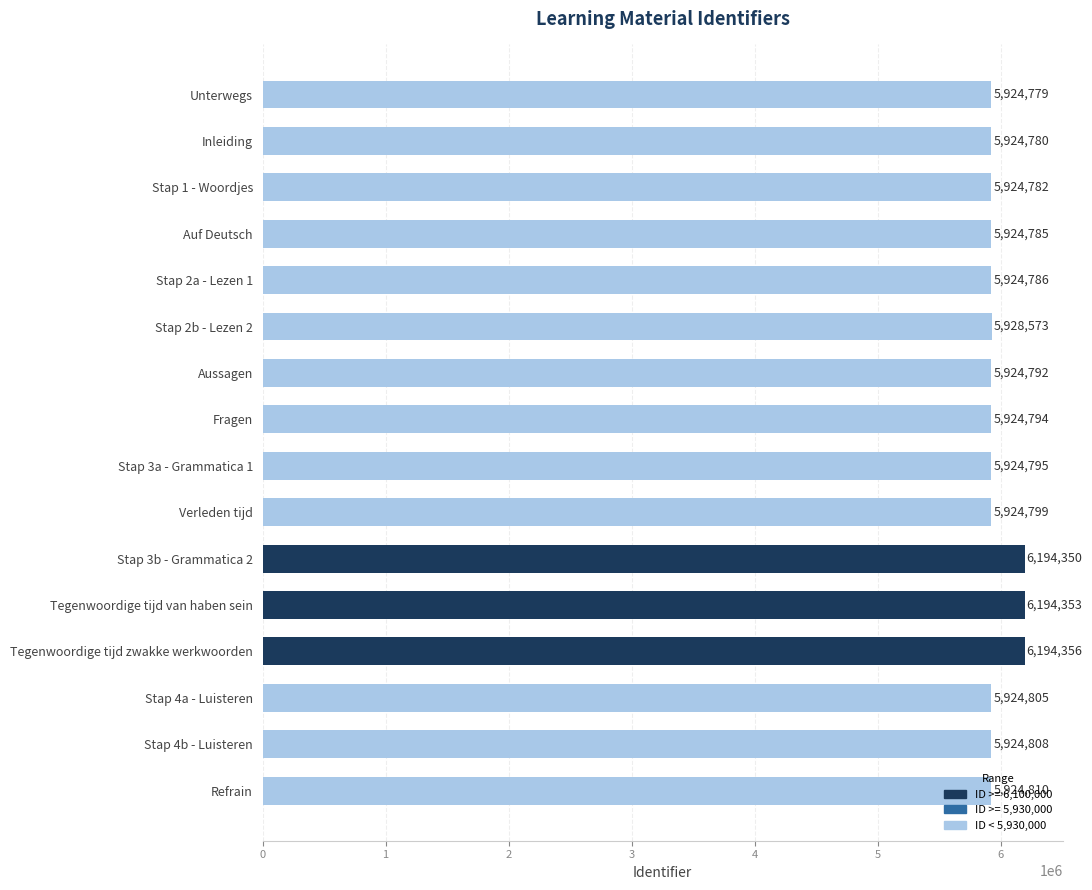

Where is the data nearest to the value 6059567?

Stap 2b - Lezen 2